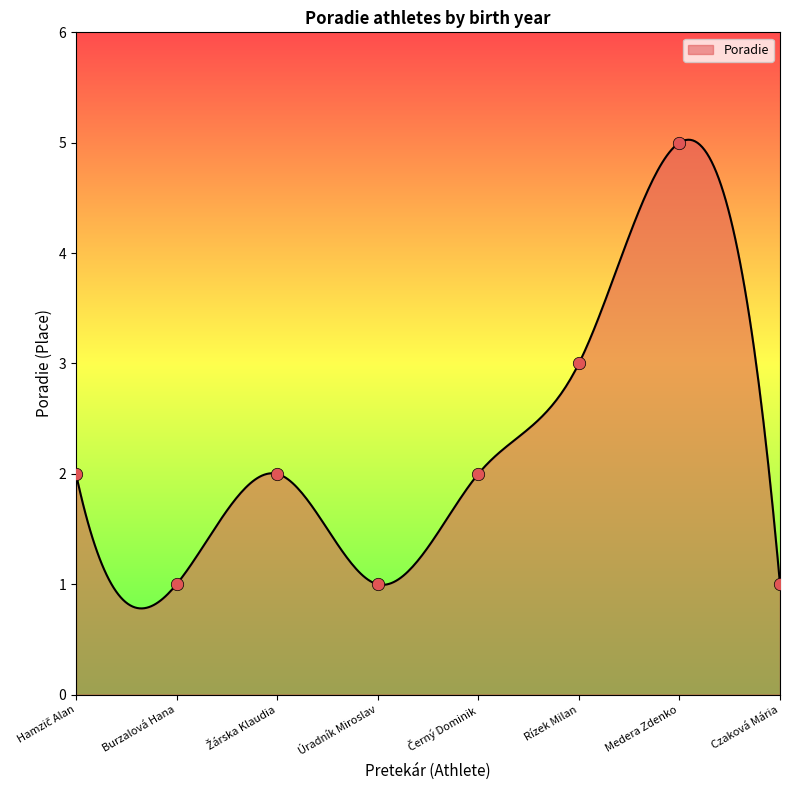

Between Czaková Mária and Úradník Miroslav, which is larger?

Czaková Mária